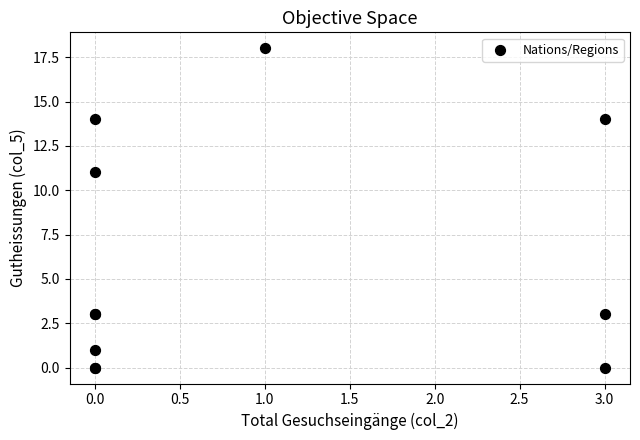

What Y value in the scatter plot is closest to 9?

11